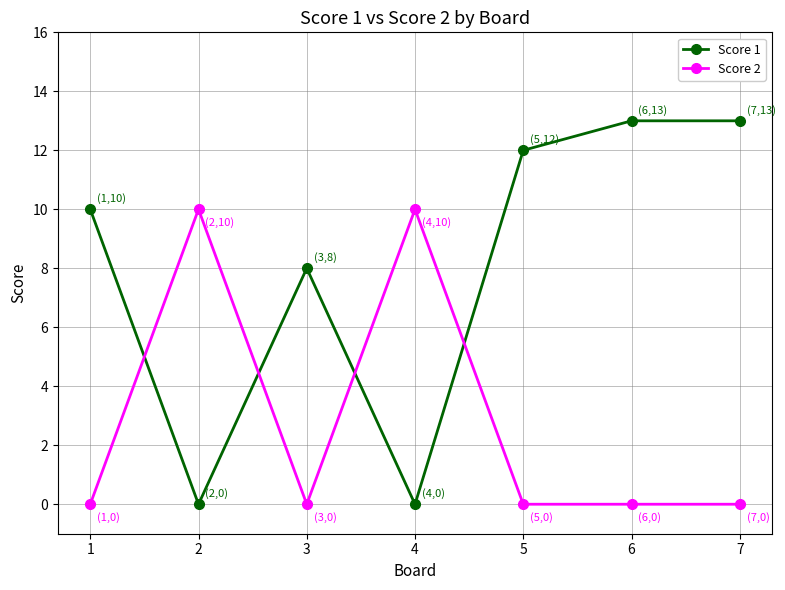

Which series has the largest total across all categories?

Score 1